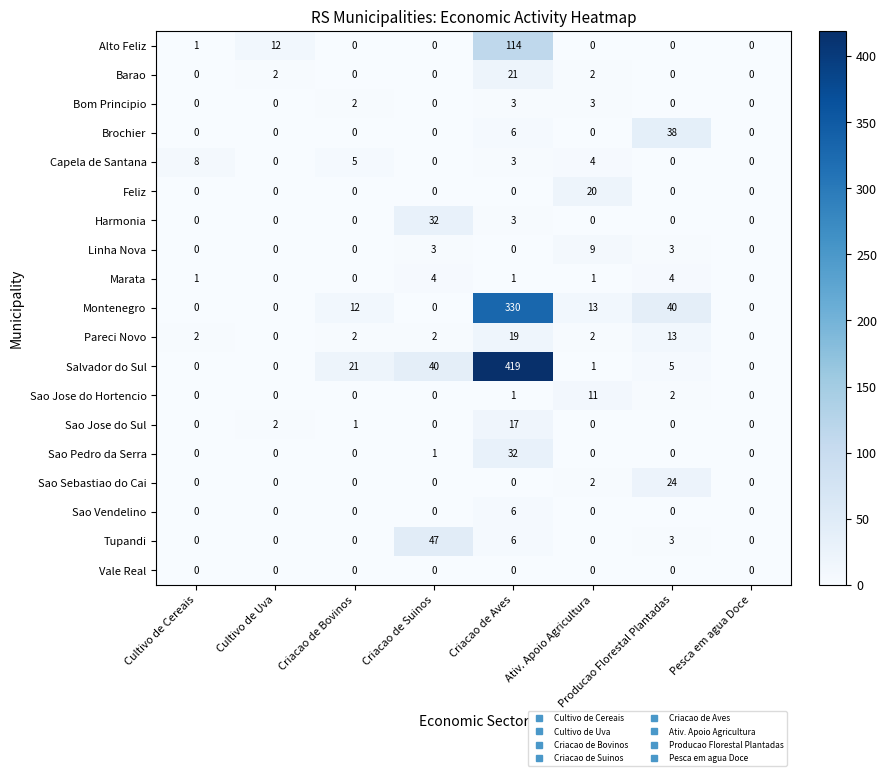

At how many categories does at least one series exceed 4?

7